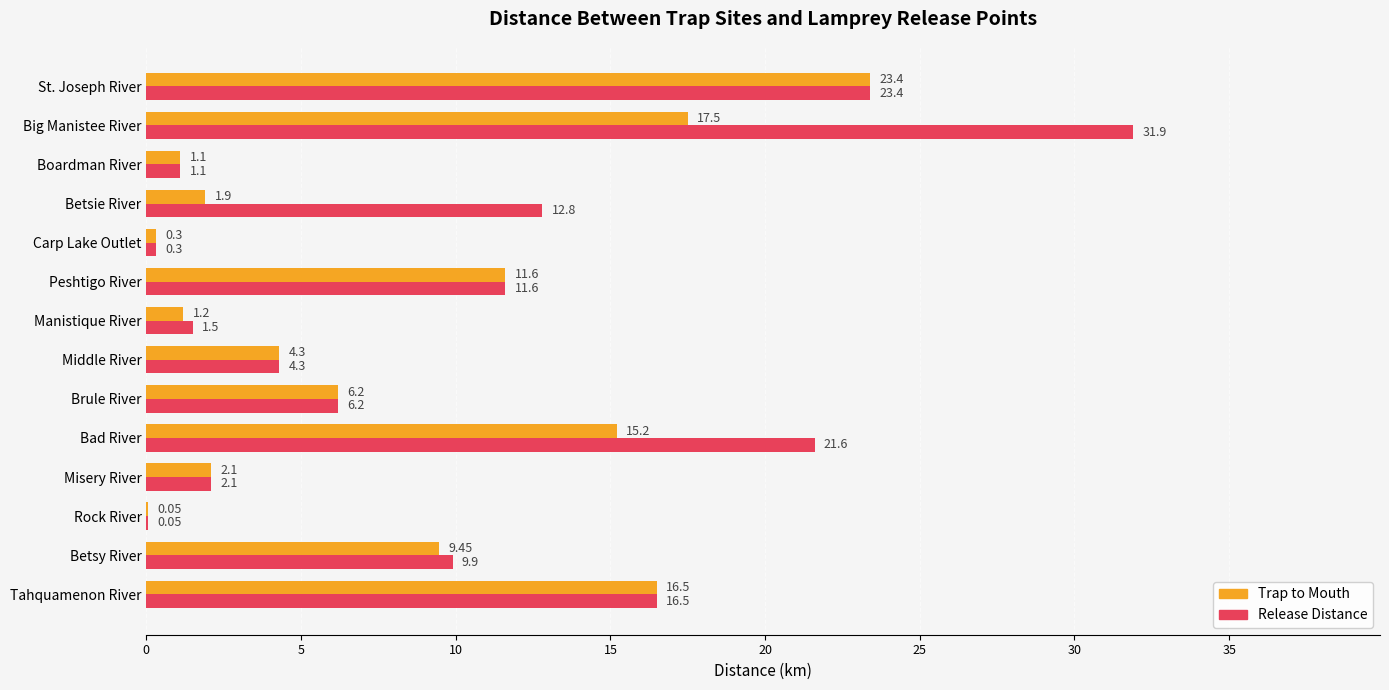

Between Bad River and St. Joseph River, which series saw the biggest shift?

Trap to Mouth